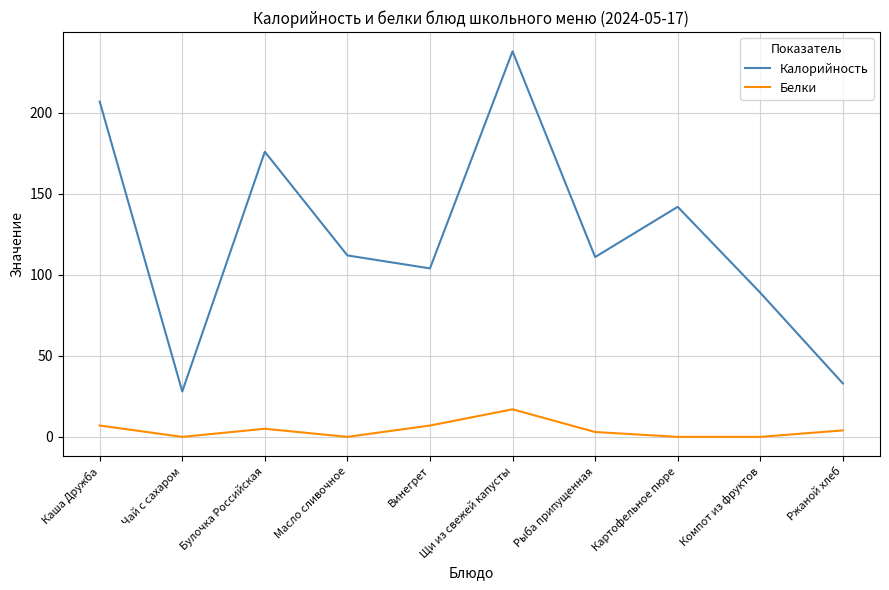

How many lines are shown in the chart?

2